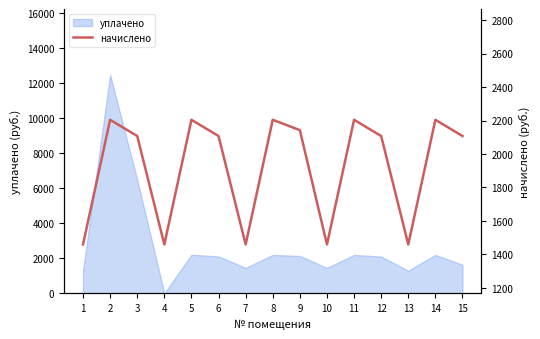

Where is the first local minimum?

4